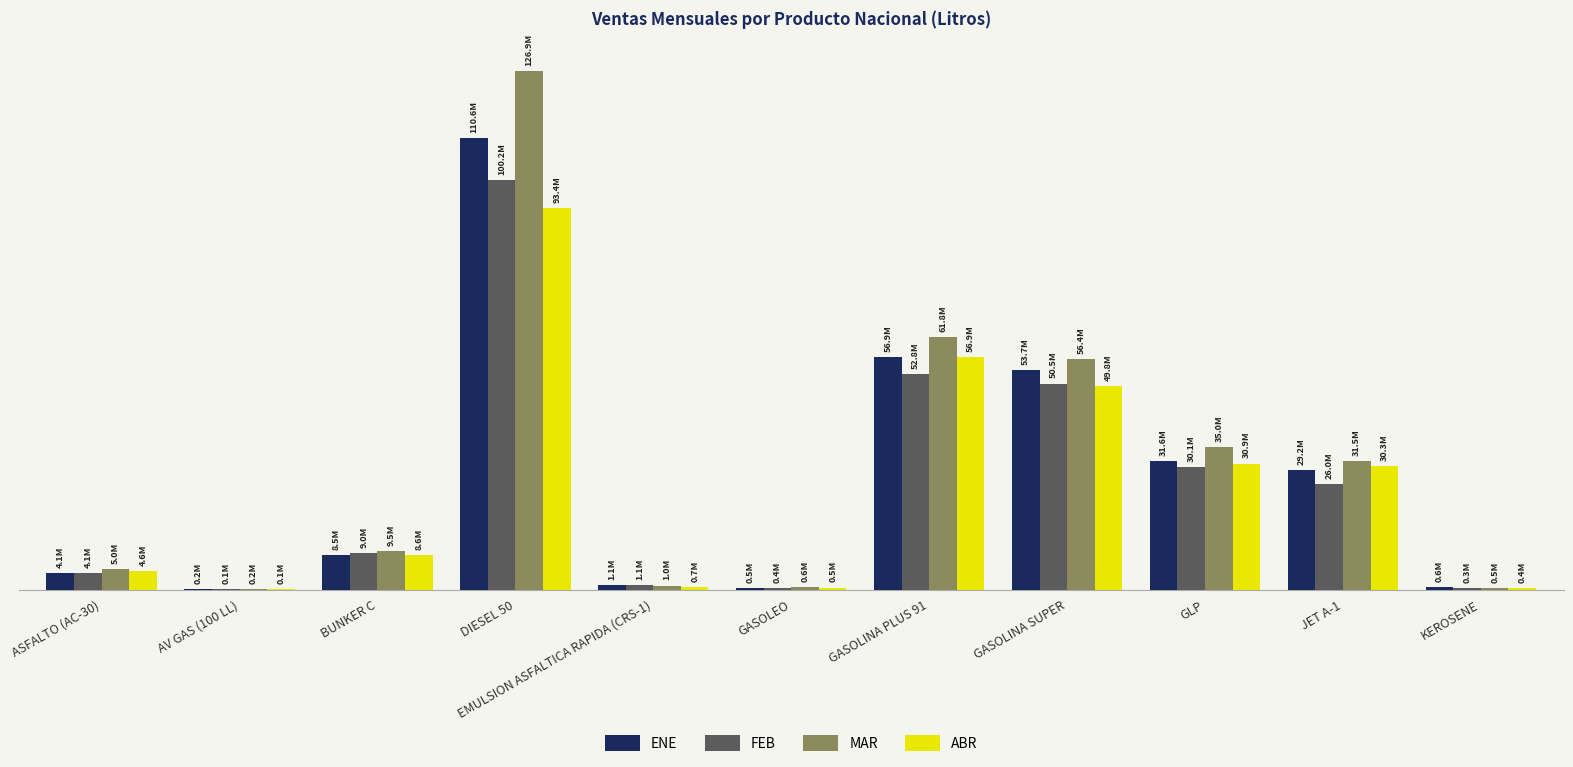

True or false: ABR has a value of 8583099.9 at BUNKER C.

True